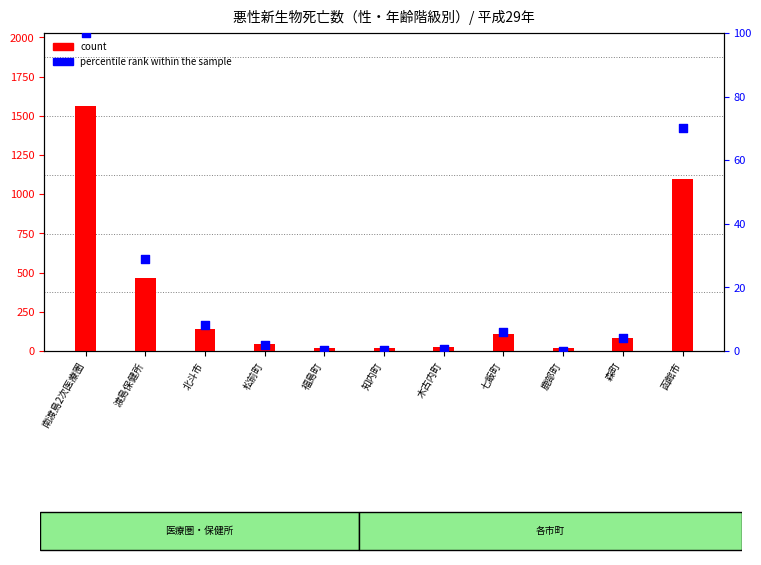

At how many categories does at least one series exceed 1534?

1